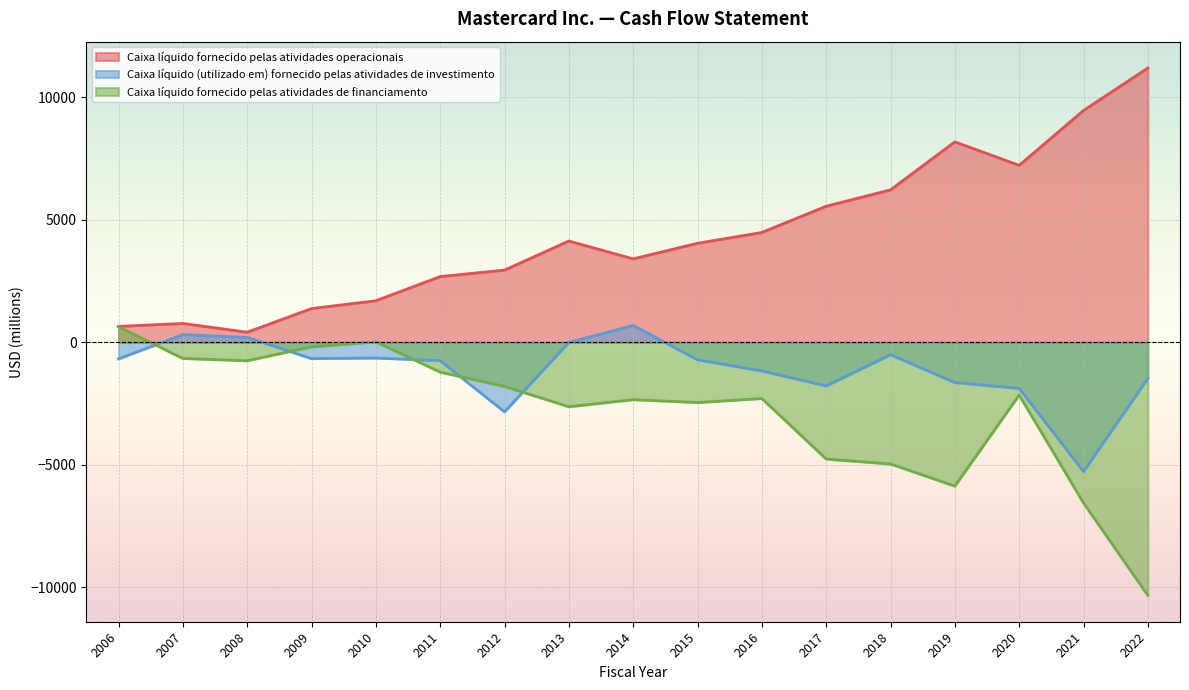

Is it true that Caixa líquido fornecido pelas atividades de financiamento equals -1468 at 2020?

False